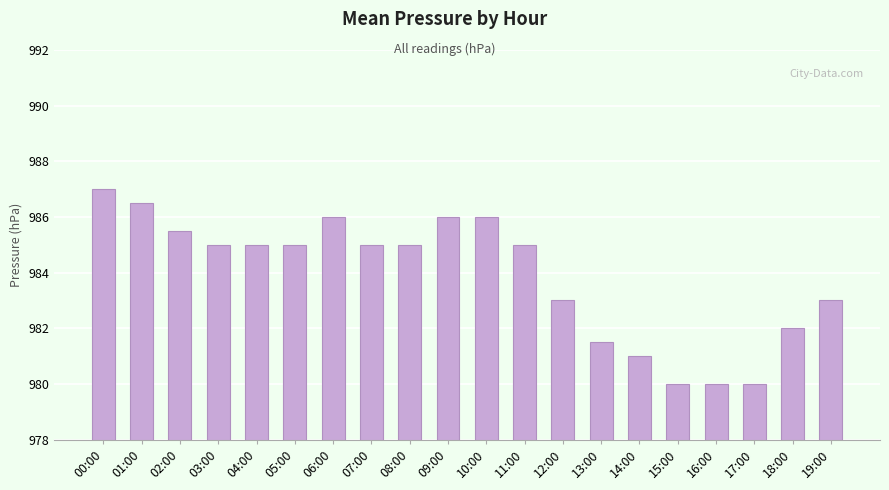

Is it true that the value at 17:00 is 980.0?

True